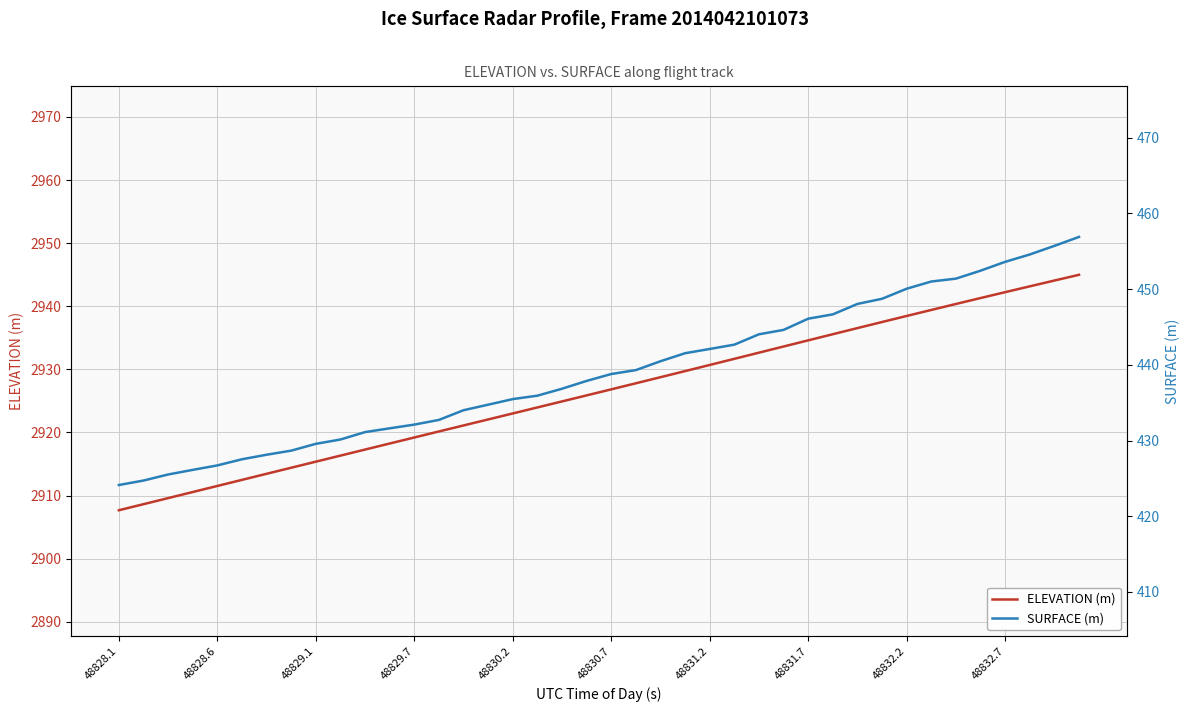

What is the lowest value of the ELEVATION (m) series?

2907.7